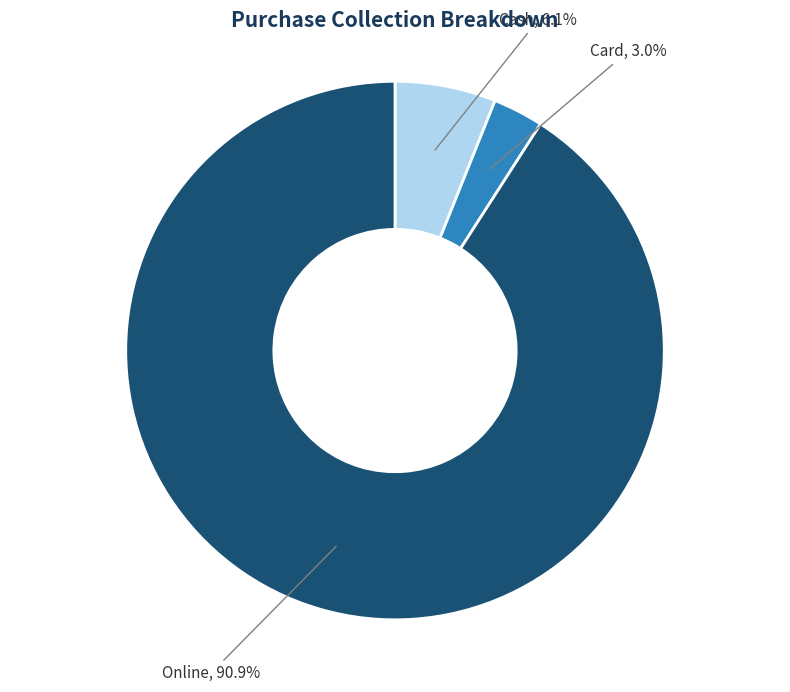

How many slices are in this pie chart?

3